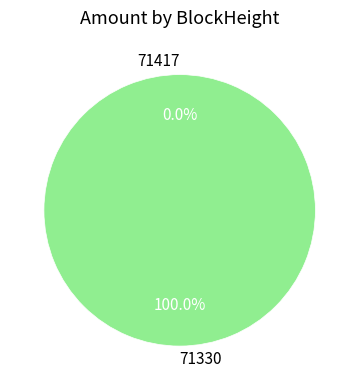

What is the largest slice in the pie chart?

71330